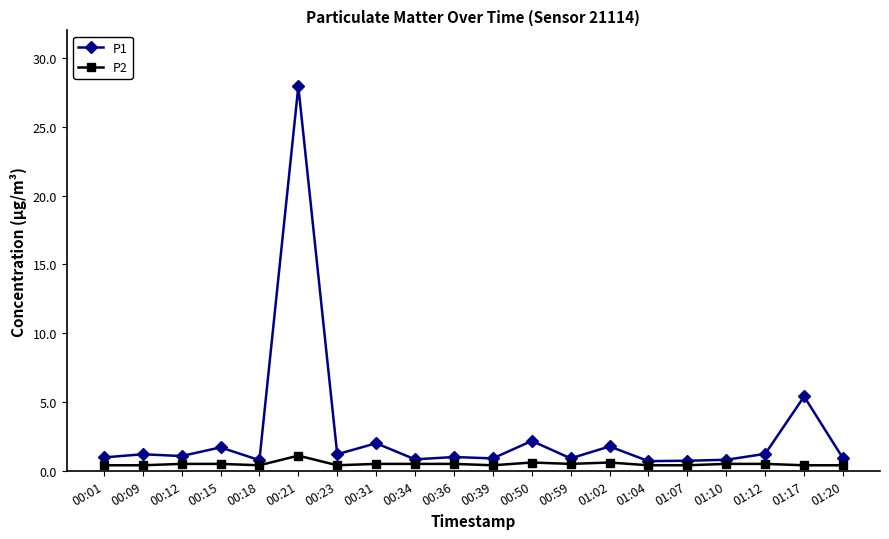

What is the total value across all series at 01:12?

1.7